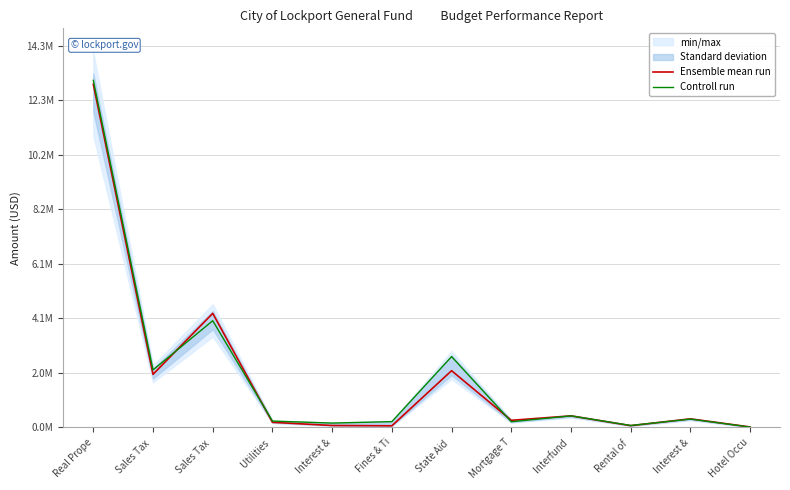

Rank the series by their average value, from lowest to highest.

Ensemble mean run, Controll run